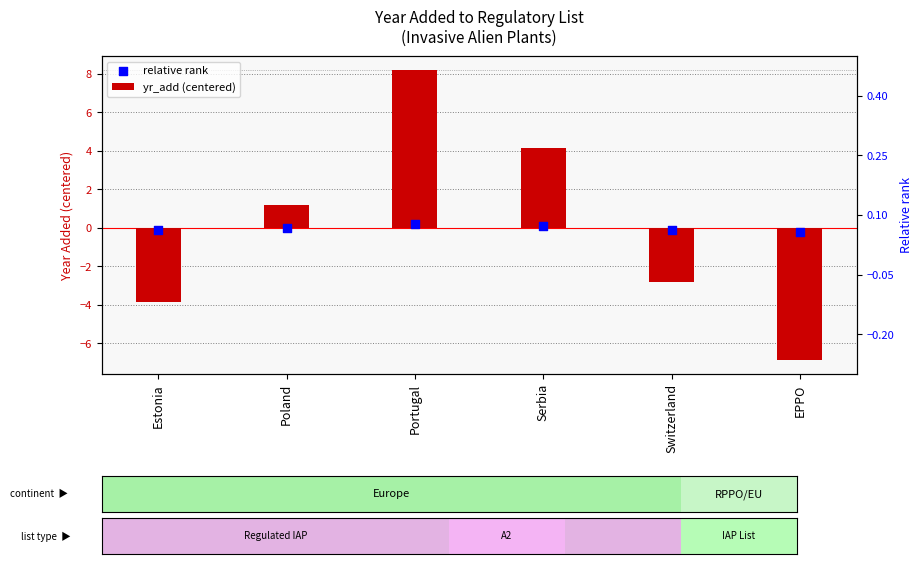

At which category is the sum across all series the highest?

Portugal